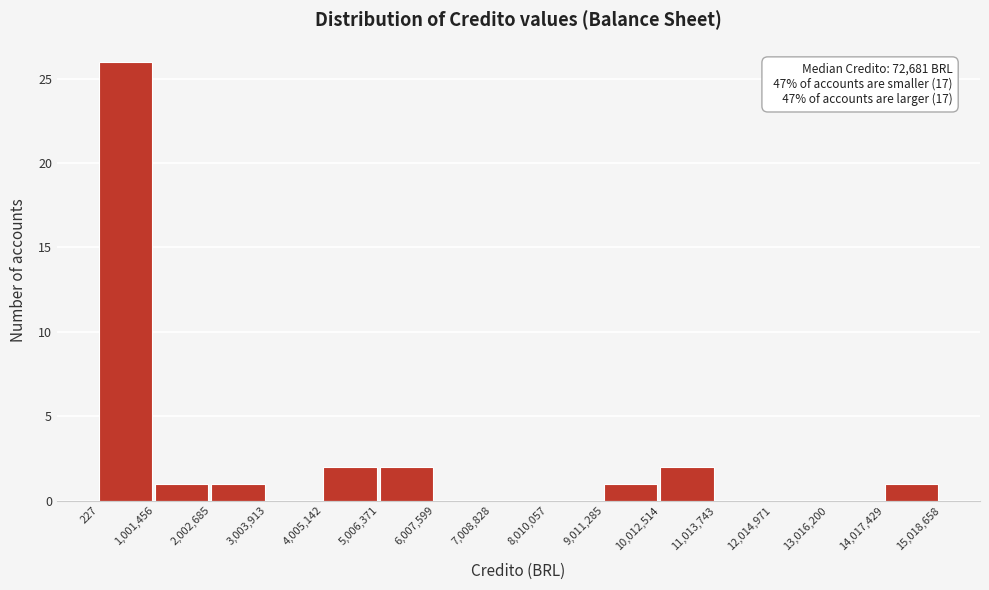

Which range on the x-axis has the tallest bar?

227 to 1,001,456